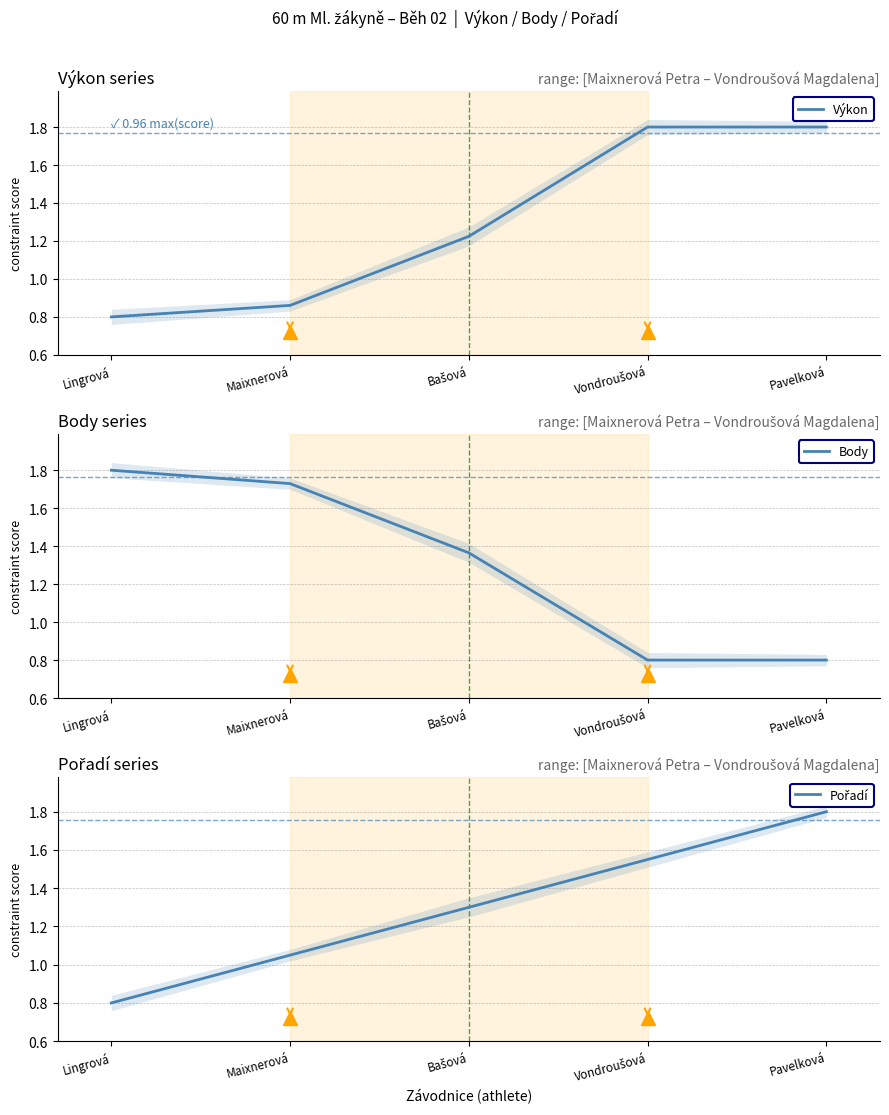

Is it true that Pořadí equals 1.3 at Bašová?

True